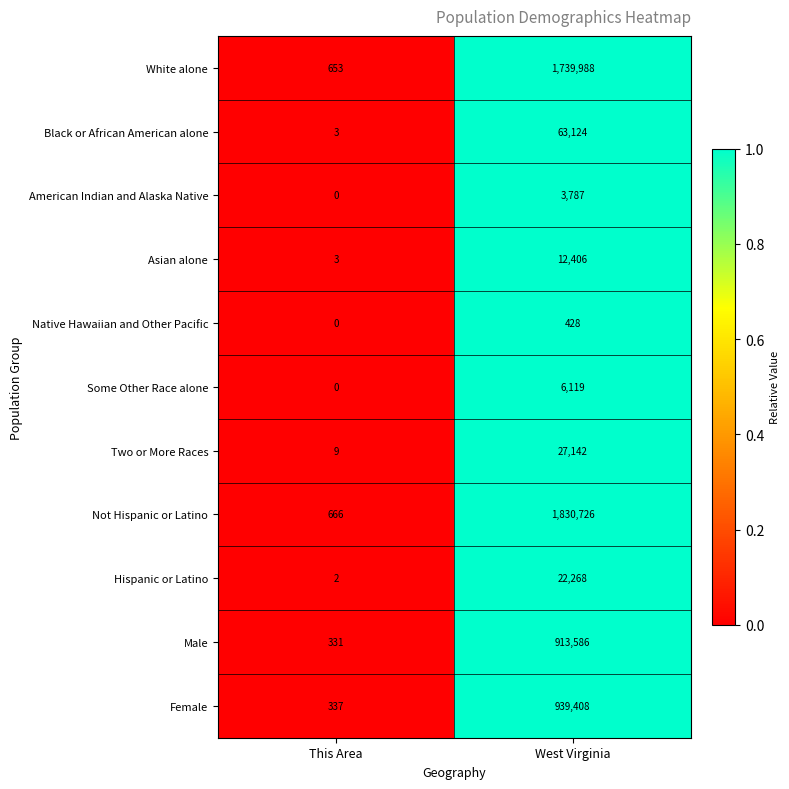

What is the difference between the highest and lowest values at This Area?

666